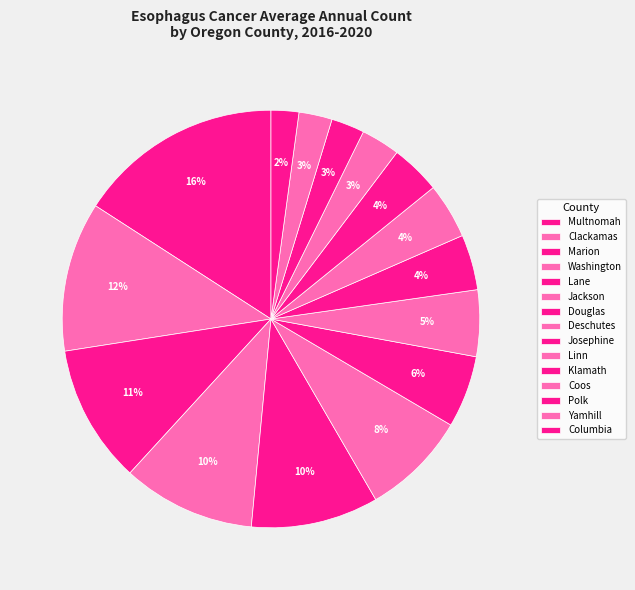

Which category has the biggest portion of the pie?

Multnomah